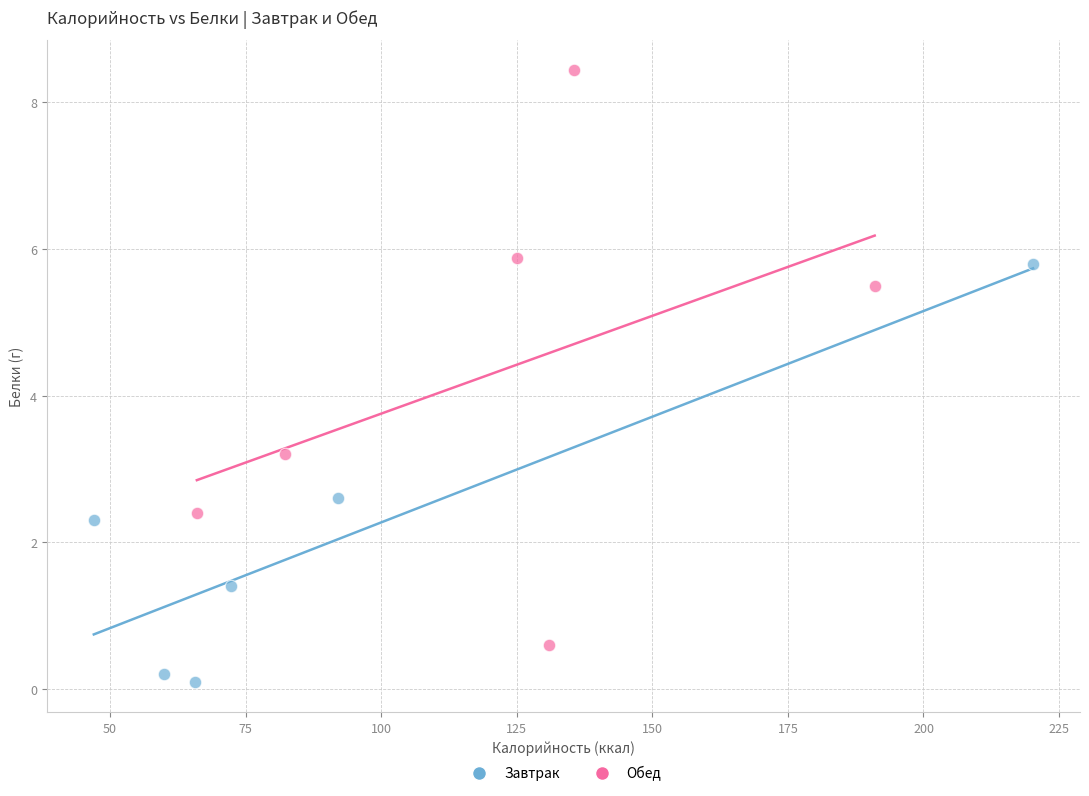

Which series reaches the minimum Y coordinate?

Завтрак